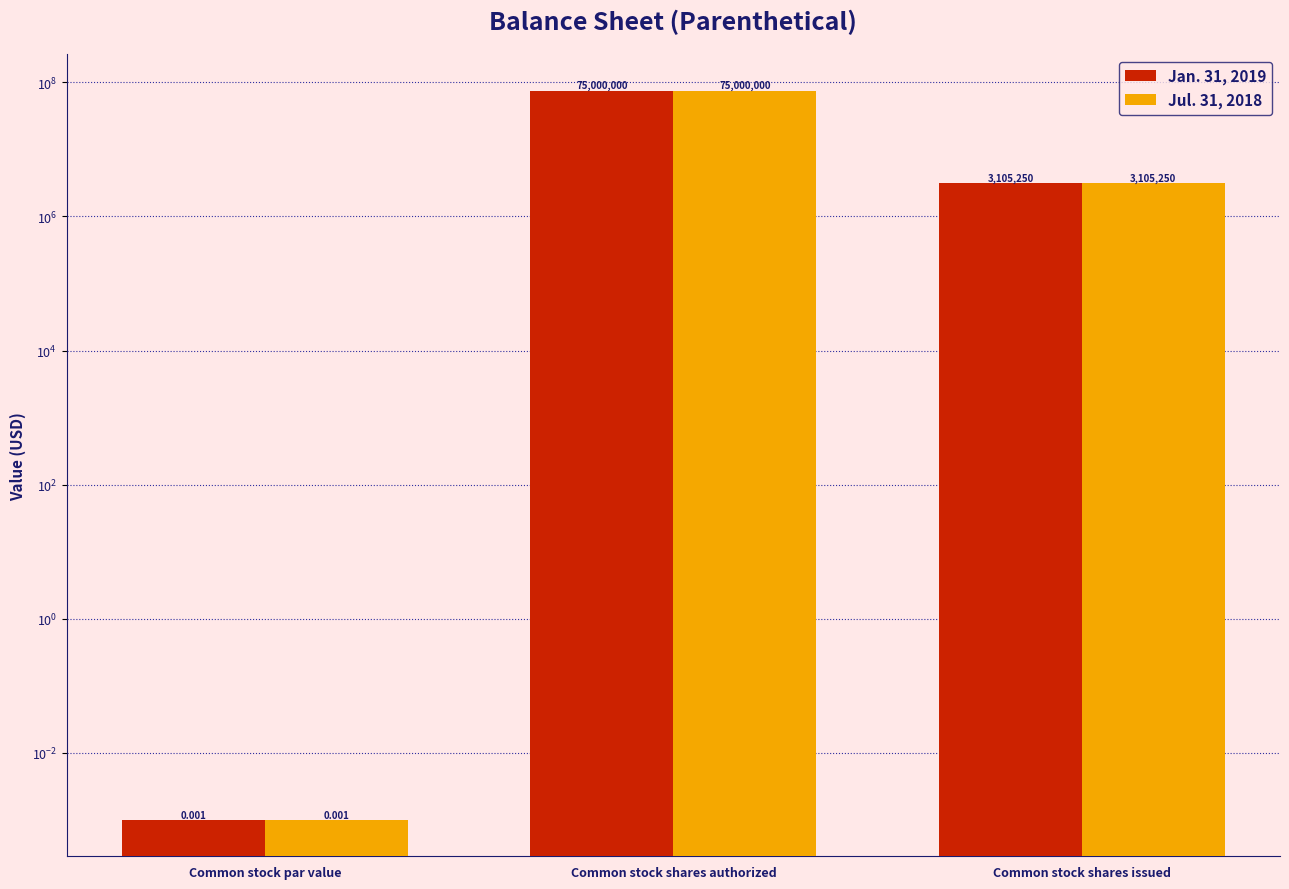

At which category is the sum across all series the highest?

Common stock shares authorized